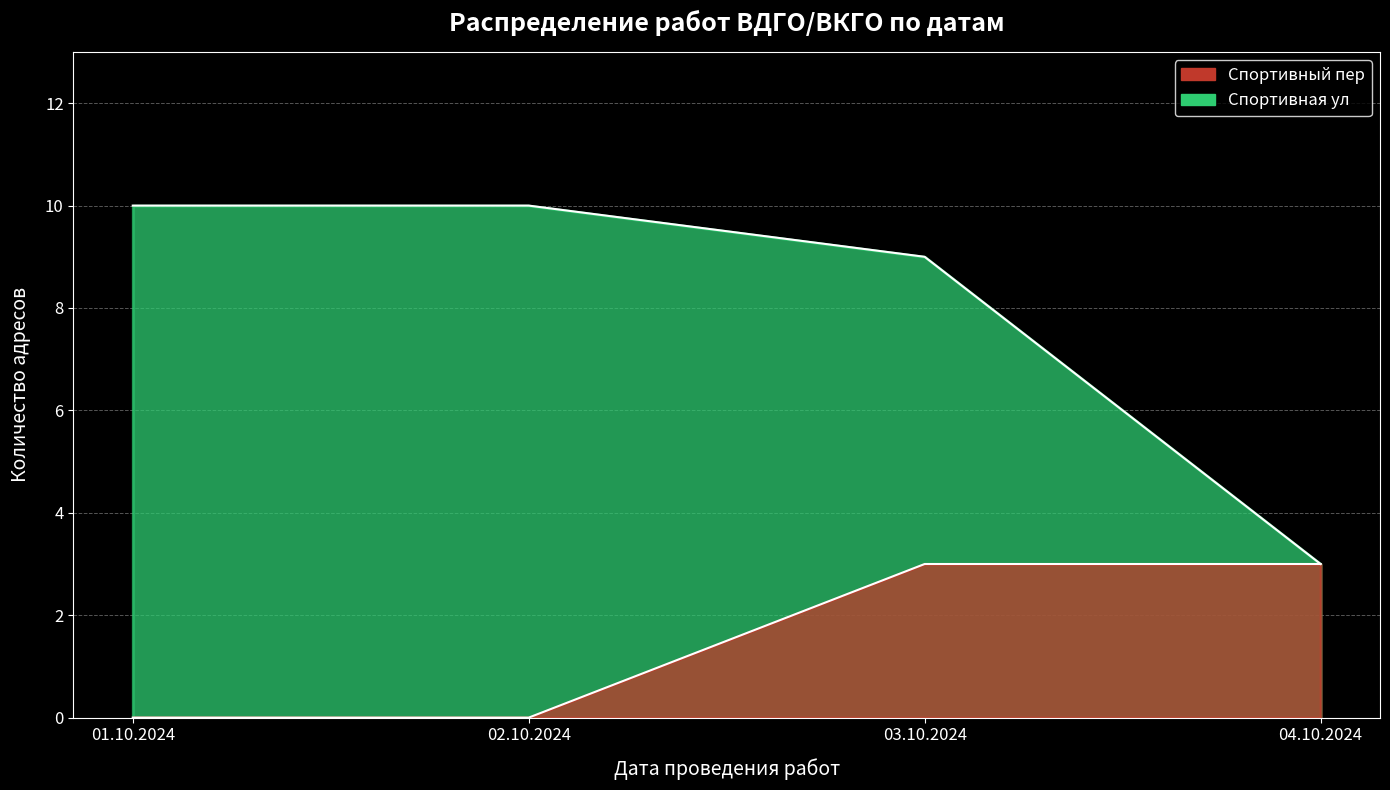

Does the chart have visible grid lines?

Yes